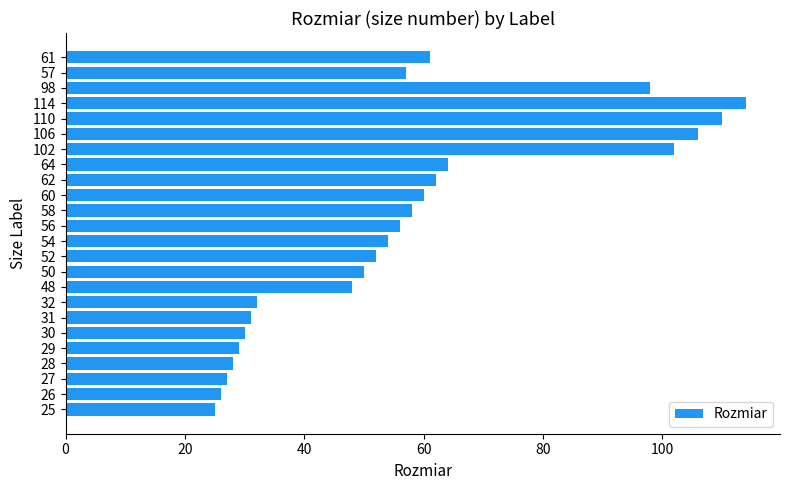

Reading bottom to top, what are all the values shown in this chart?

25=25	26=26	27=27	28=28	29=29	30=30	31=31	32=32	48=48	50=50	52=52	54=54	56=56	58=58	60=60	62=62	64=64	102=102	106=106	110=110	114=114	98=98	57=57	61=61